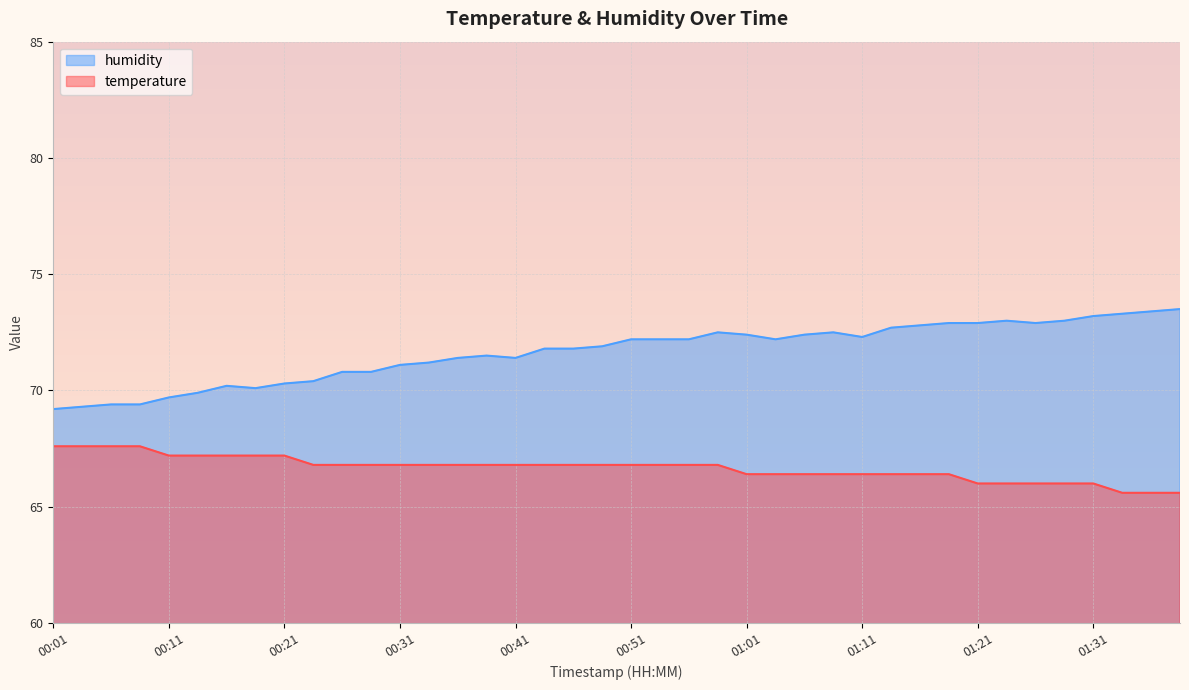

The value of humidity at 01:33 is 114.0. True or false?

False